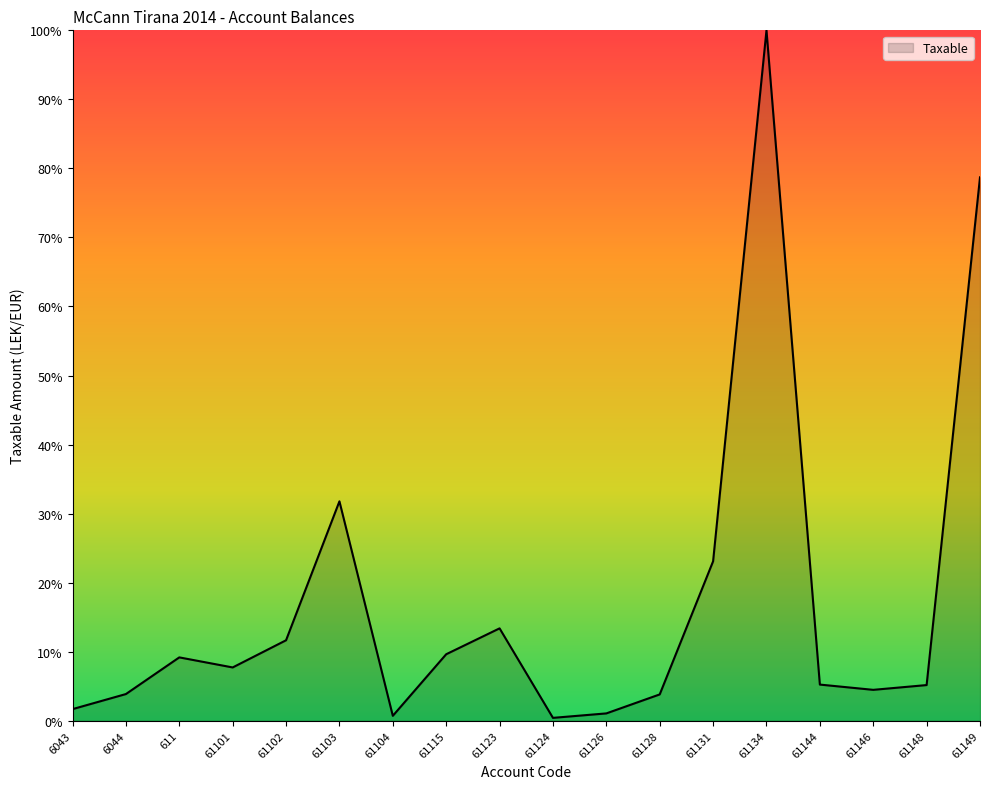

The value at 61123 is 13.4. True or false?

True